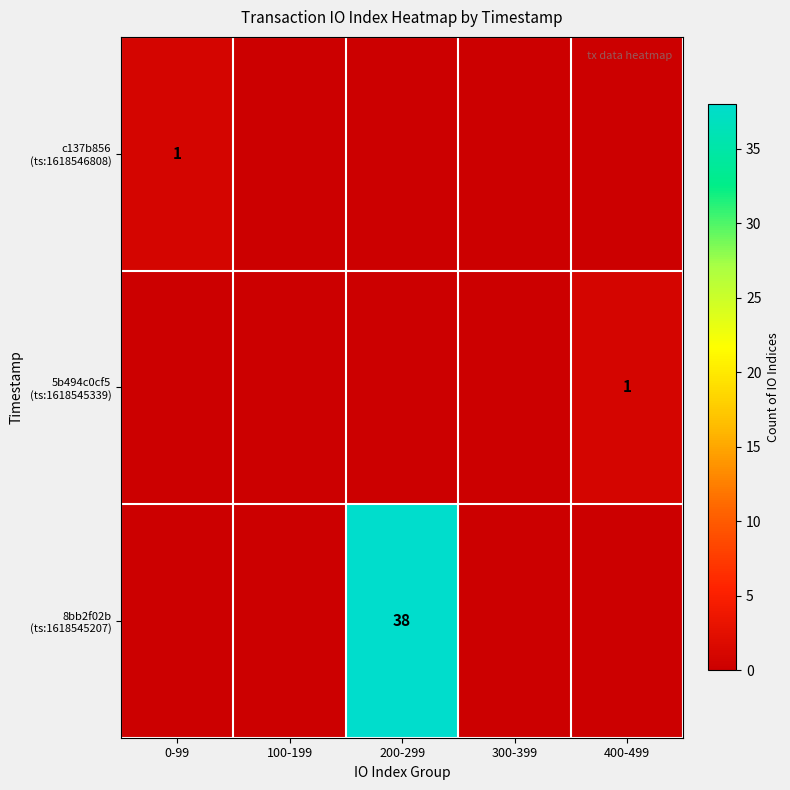

What is the highest value of the c137b856 (ts:1618546808) series?

1